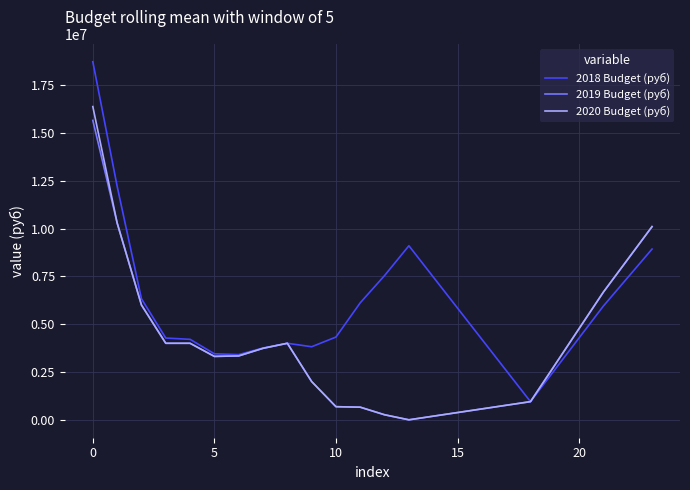

Which series has the largest range (max minus min)?

2018 Budget (руб)